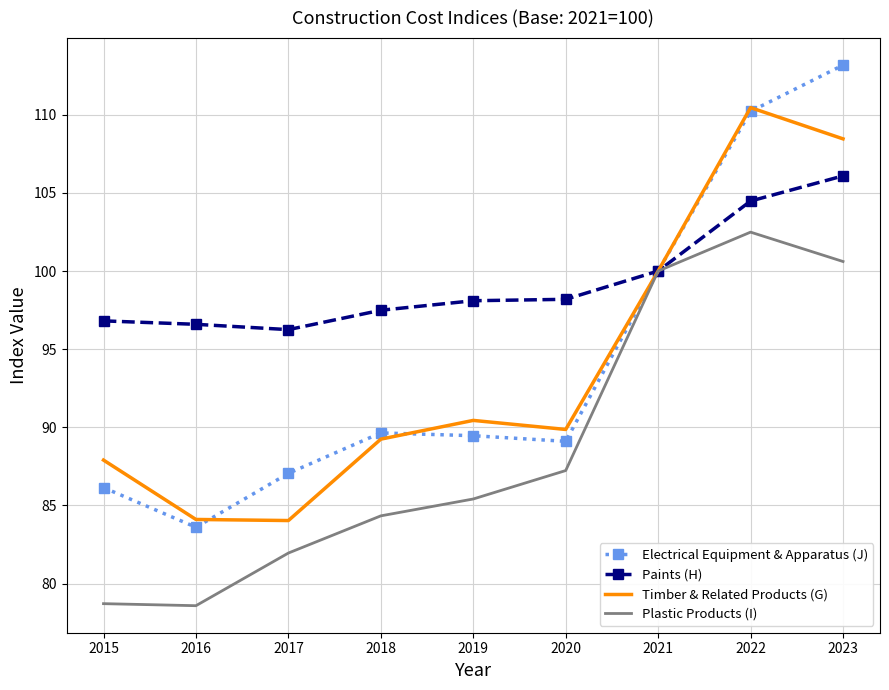

Is the value of Plastic Products (I) at 2018 greater than the value of Paints (H) at 2023?

No